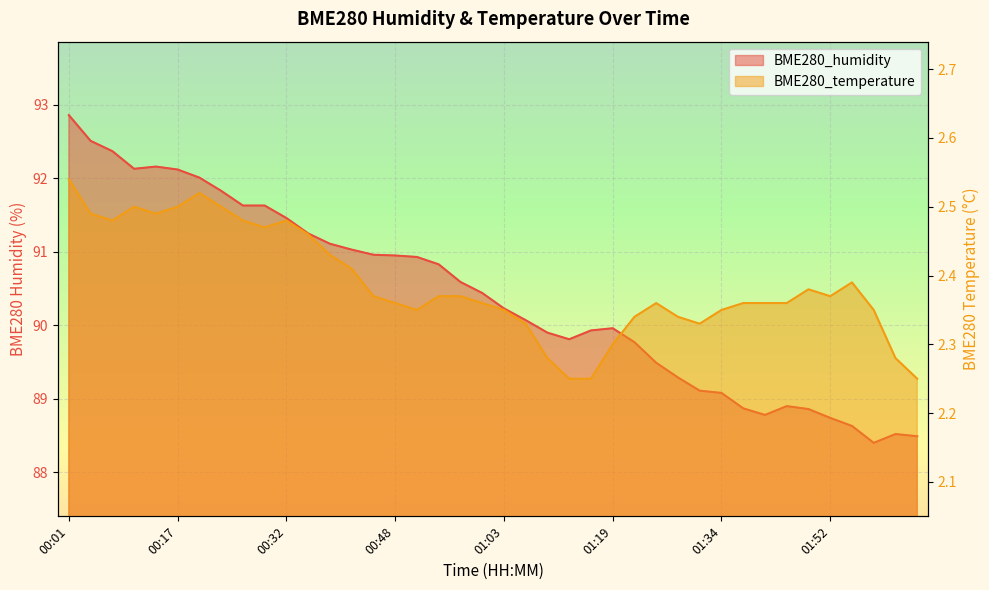

What are all the series names shown in the legend?

BME280_humidity, BME280_temperature